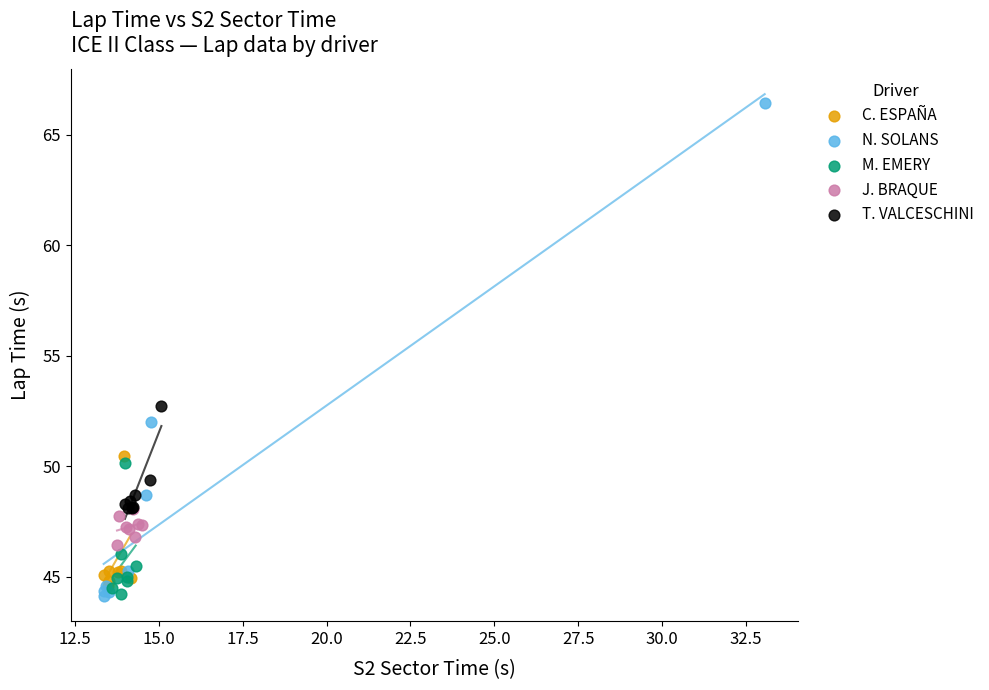

Which series contains the highest Y value?

N. SOLANS